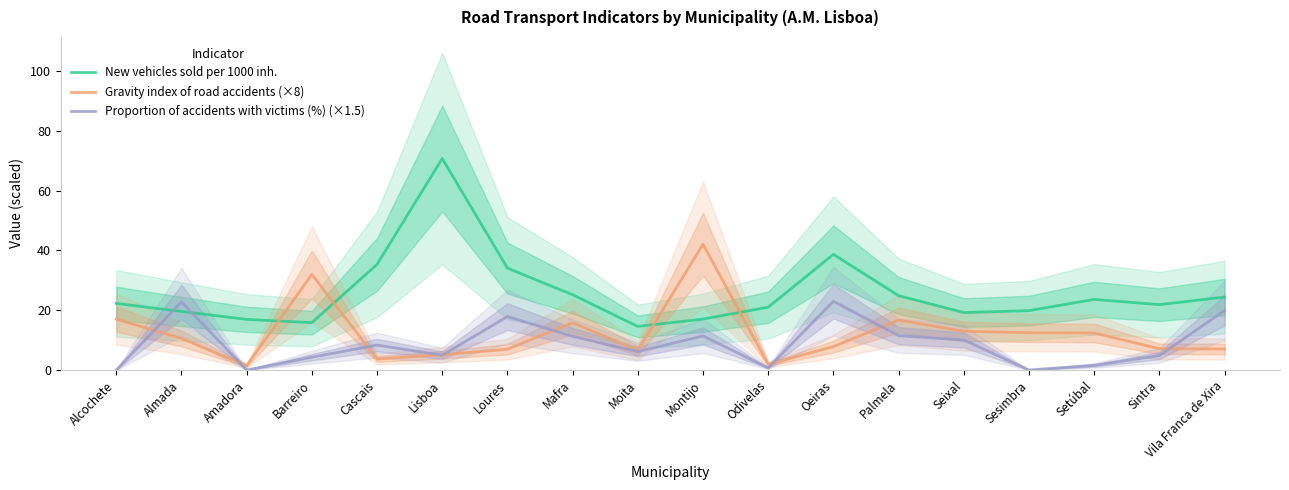

Where is the first local minimum for New vehicles sold per 1000 inh.?

Barreiro